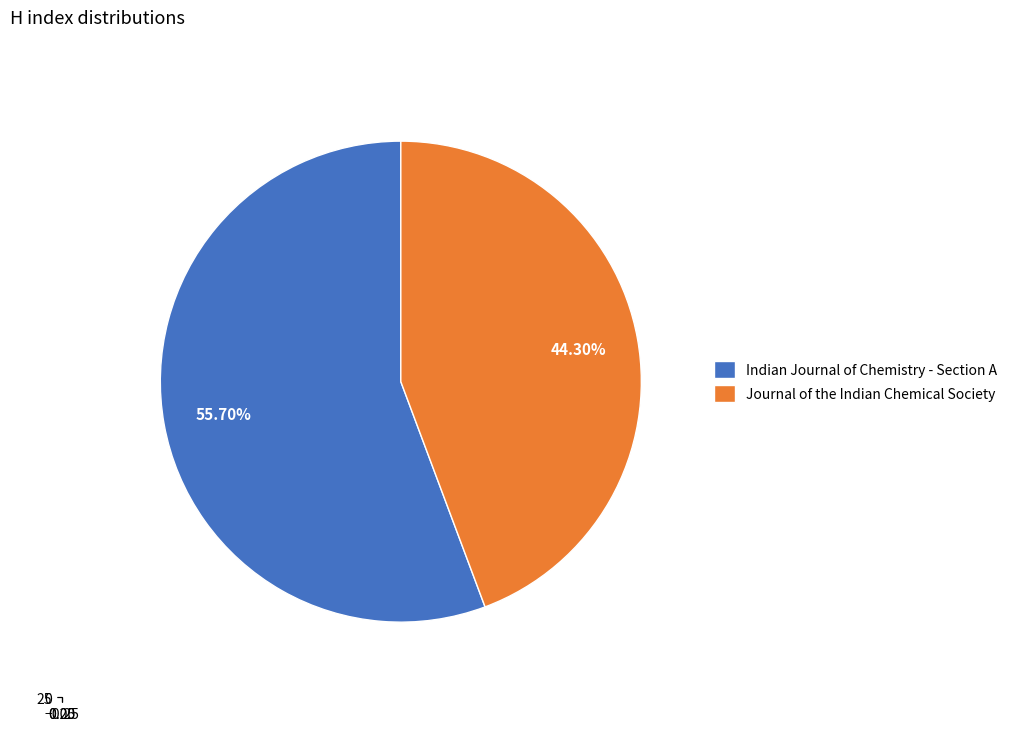

To the nearest percent, what percentage of the pie is Indian Journal of Chemistry - Section A?

56%